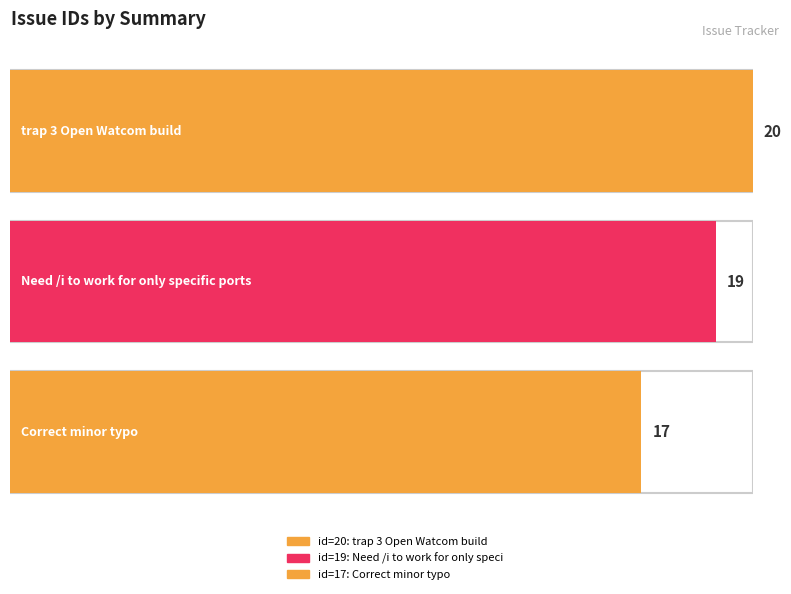

What is the label of the 1st bar from the right?

Correct minor typo